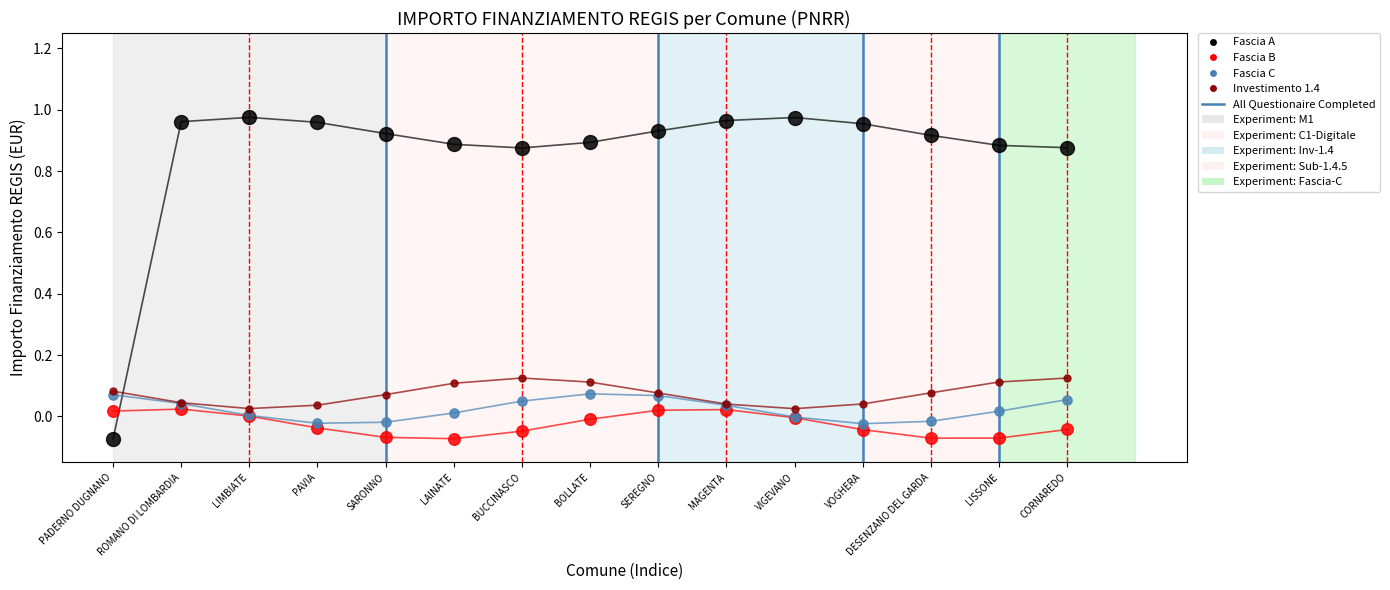

The value of Fascia C at SEREGNO is 0.0. True or false?

False